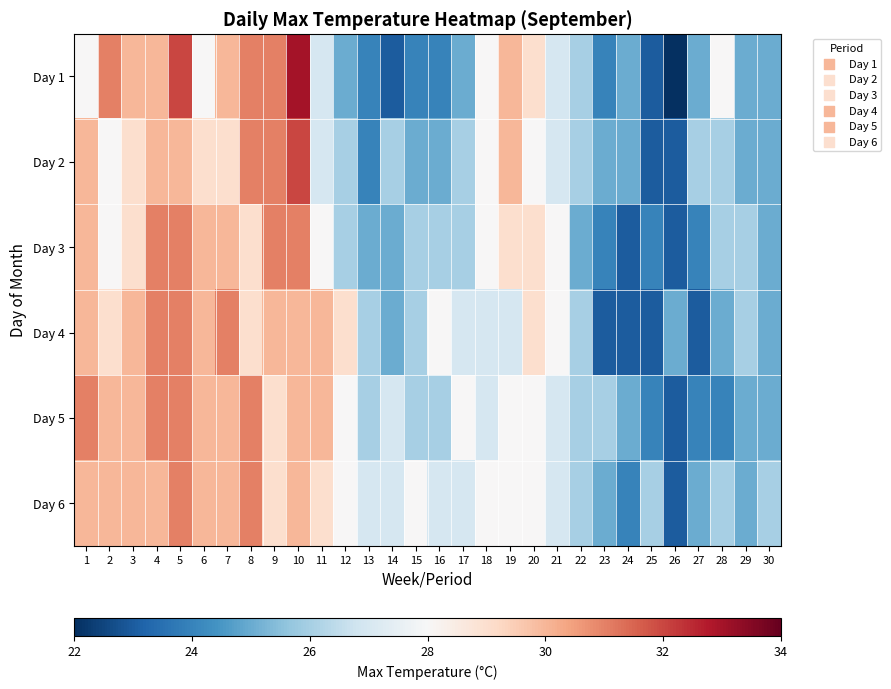

Rank the series by their maximum value, from highest to lowest.

Day 1, Day 2, Day 3, Day 4, Day 5, Day 6